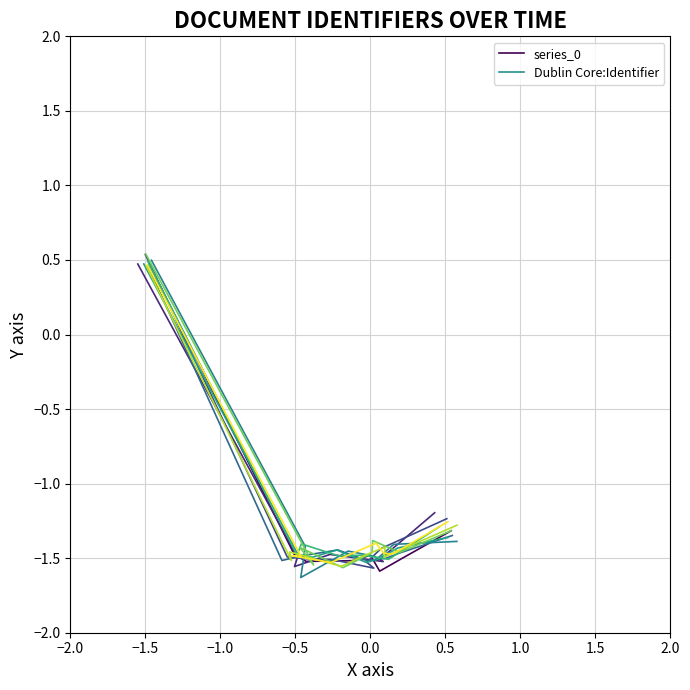

True or false: there are more than 1 points higher than both neighbors.

False